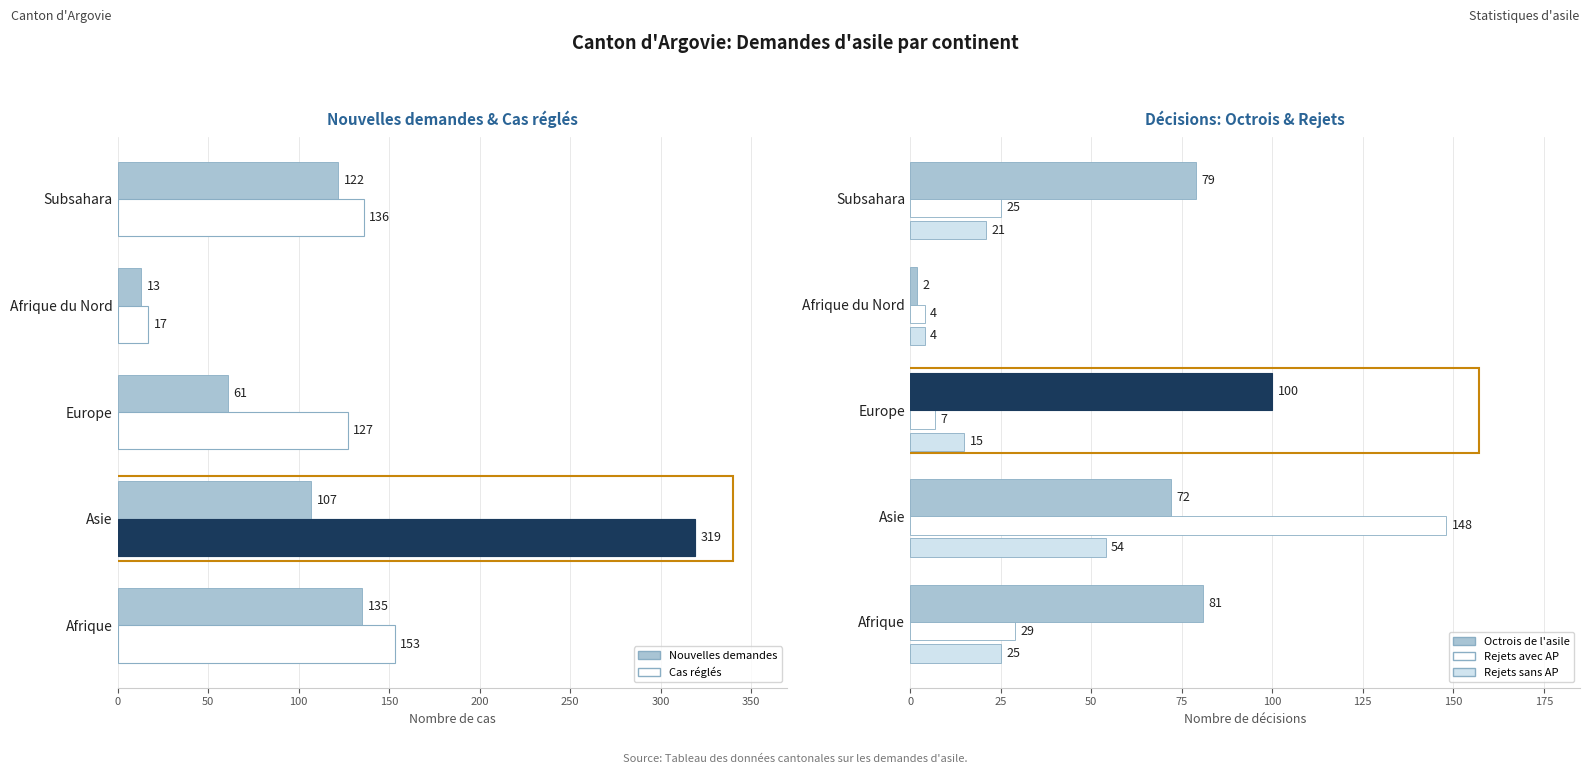

Is the value of Rejets avec AP at Afrique du Nord greater than the value of Total nouvelles demandes d'asile at Afrique?

No